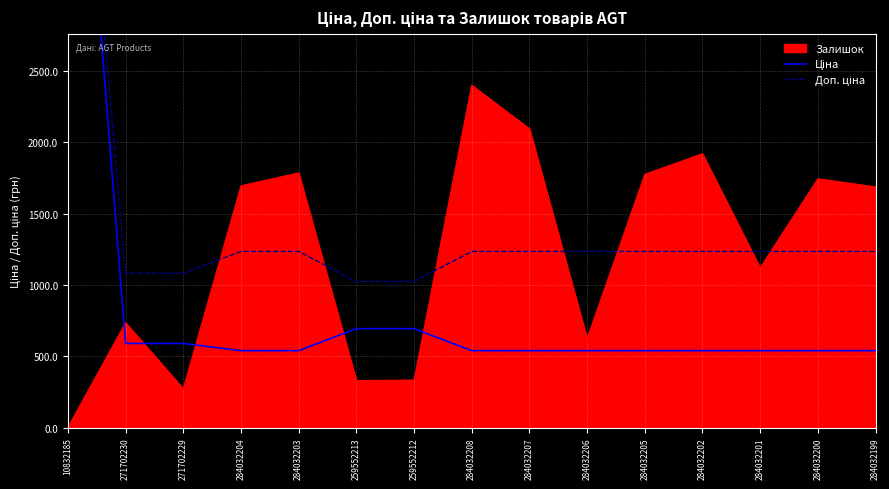

What is the label of the 2nd point from the right?

284032200